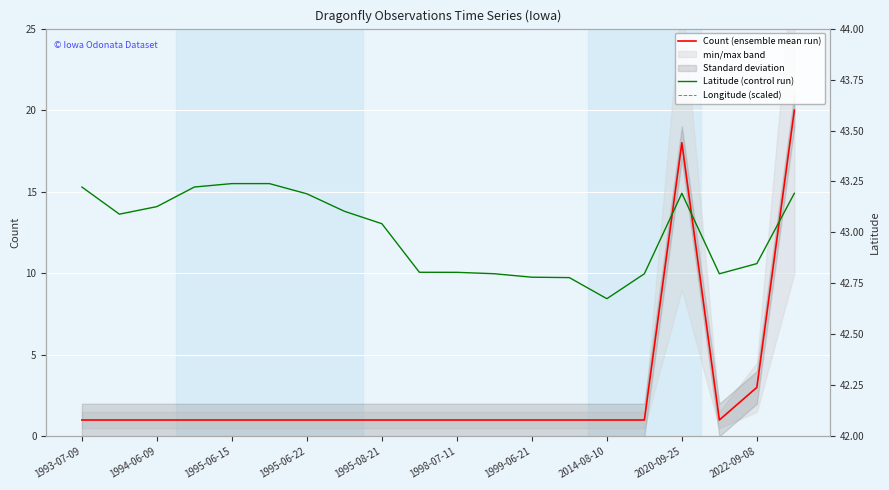

In Latitude (control run), how many points are lower than both neighbors (excluding endpoints)?

3